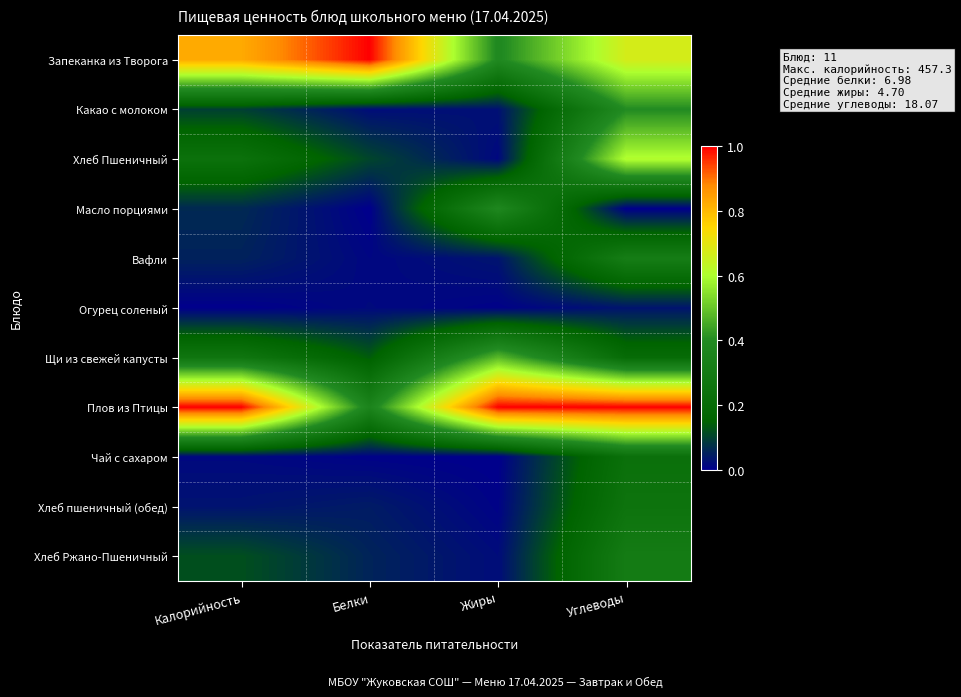

List the series in order of their peak value, lowest first.

Огурец соленый, Чай с сахаром, Хлеб пшеничный (обед), Хлеб Ржано-Пшеничный, Вафли, Масло порциями, Какао с молоком, Щи из свежей капусты, Хлеб Пшеничный, Запеканка из Творога, Плов из Птицы